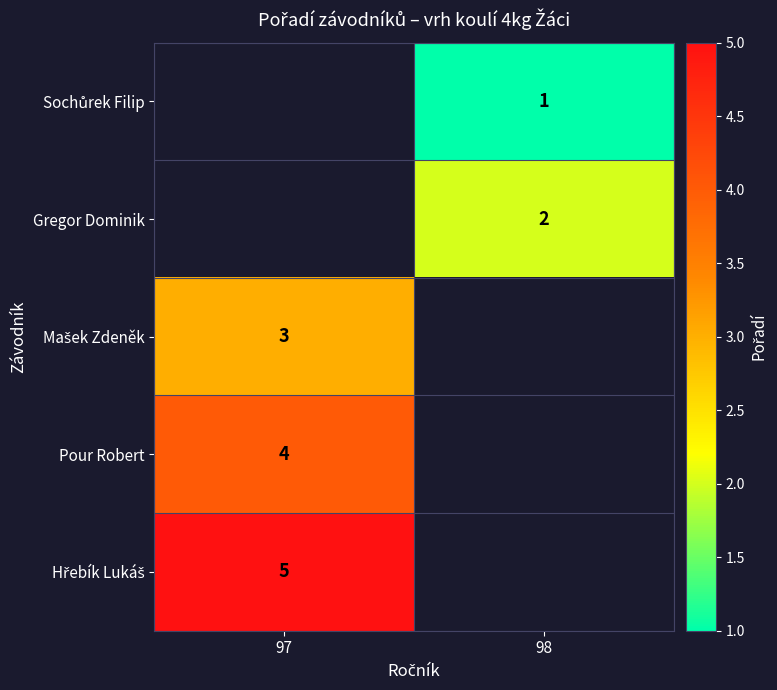

Is it true that Gregor Dominik equals 1 at 98?

False